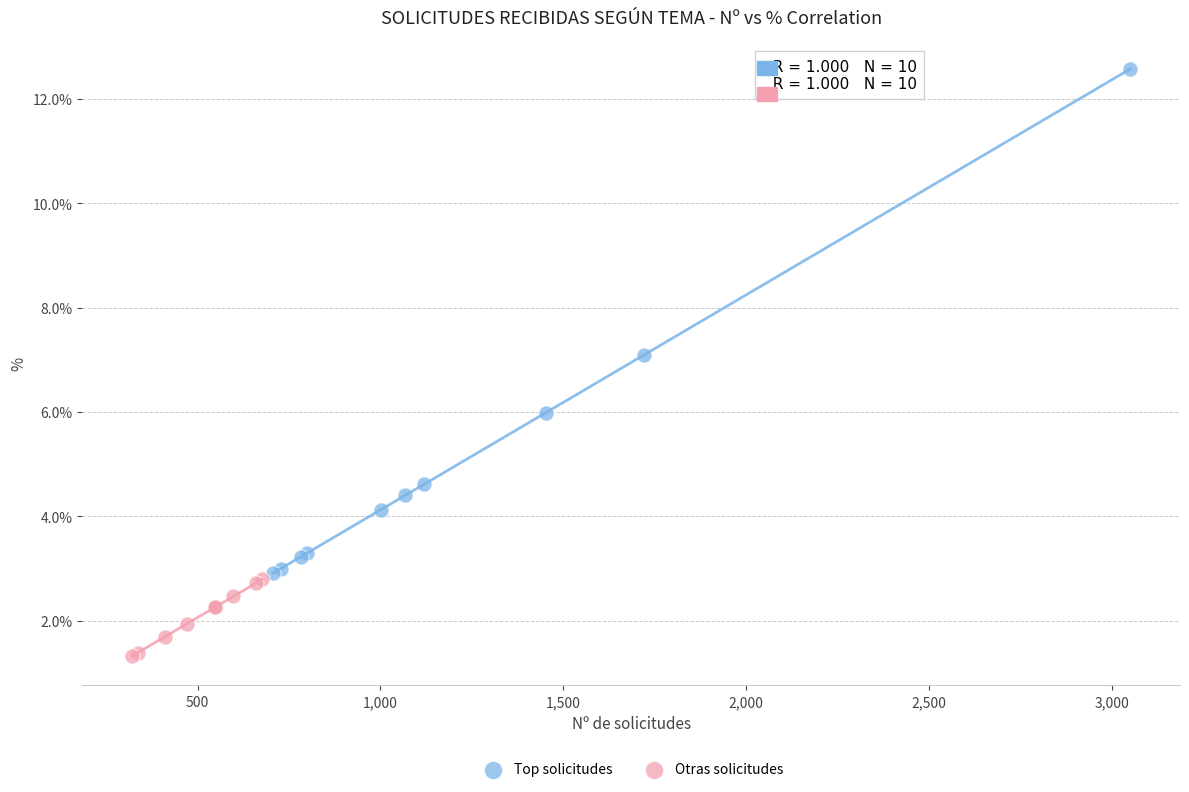

Which series reaches the minimum Y coordinate?

Otras solicitudes